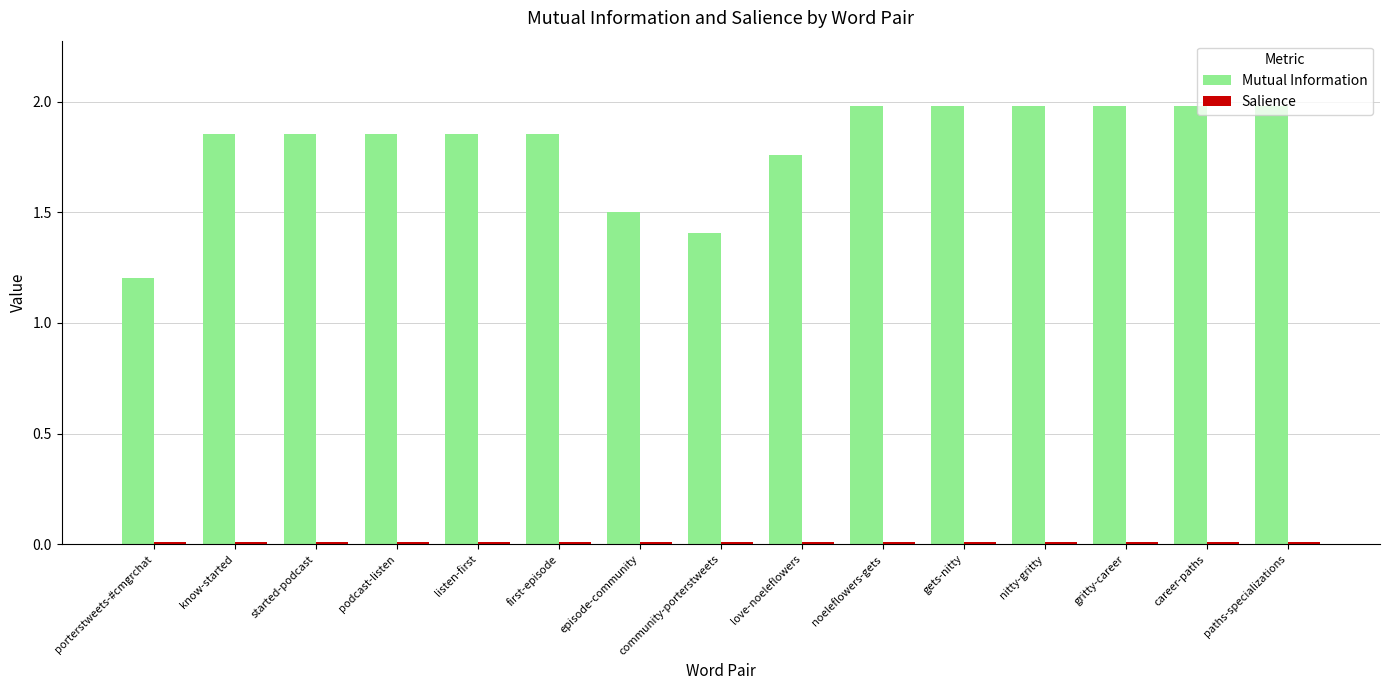

Which series has the largest range (max minus min)?

Mutual Information